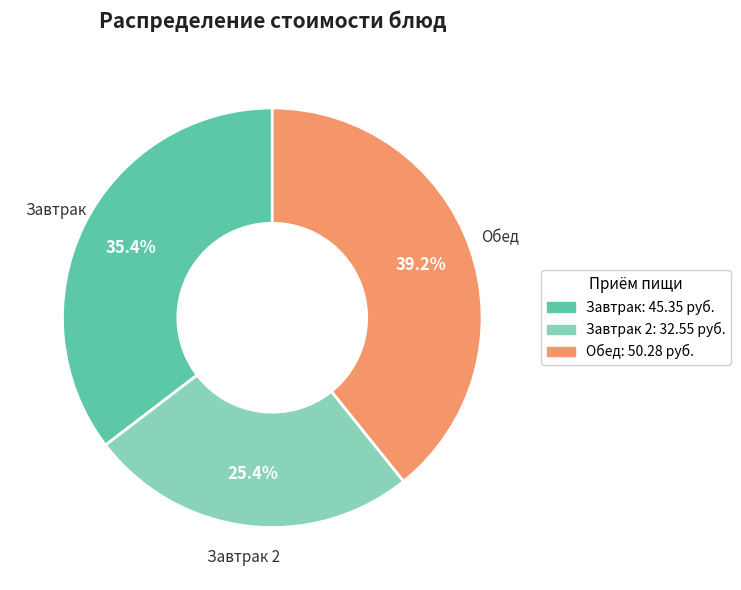

Is there any slice that represents more than half of the pie?

No